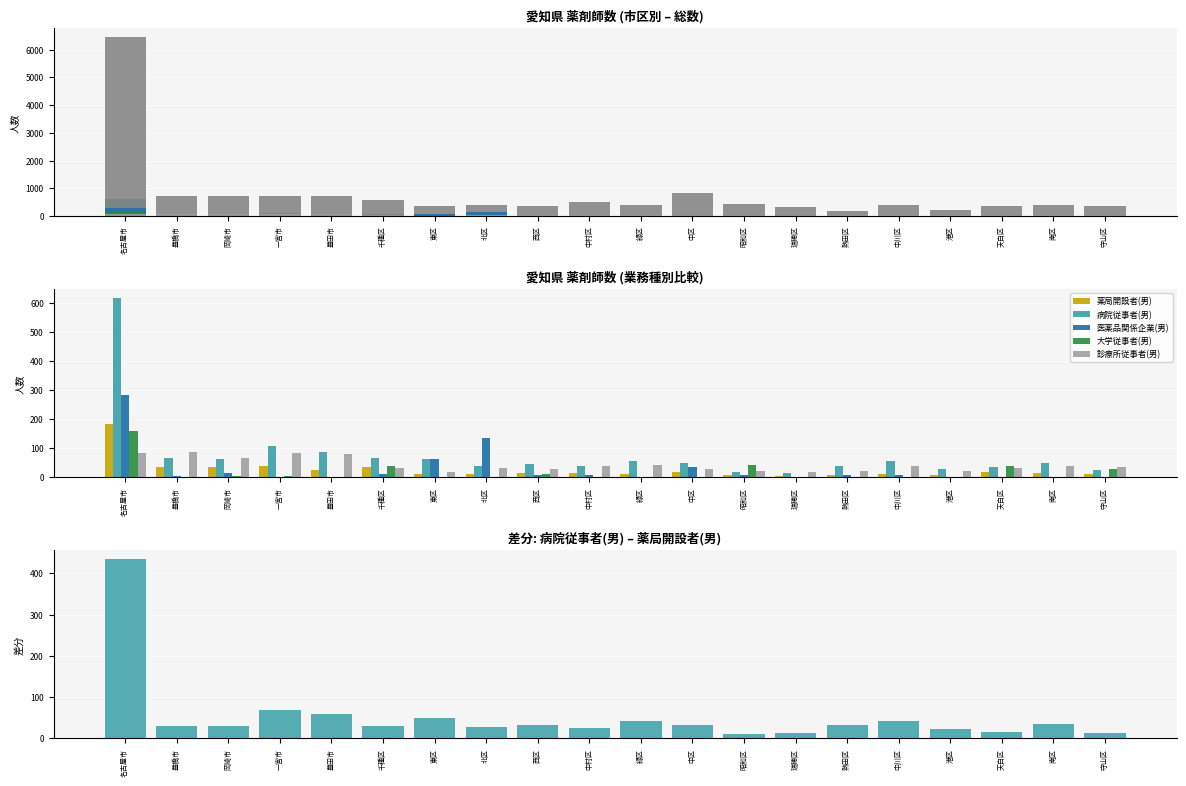

Reading left to right, extract all data points from this chart.

薬局開設者(男): 181	35	35	38	26	35	12	11	13	13	12	17	8	4	7	12	7	18	14	12
病院従事者(男): 615	65	64	106	85	65	61	39	44	38	55	49	19	16	39	55	29	34	48	26
総数: 6449	709	720	727	730	568	353	410	357	504	411	830	442	336	188	403	204	380	403	360
医薬品関係企業(男): 281	4	15	0	2	12	63	134	9	6	0	36	7	0	6	7	1	0	0	1
大学従事者(男): 158	0	3	3	0	37	1	0	12	0	0	1	41	0	0	0	0	39	0	27
診療所従事者(男): 83	85	65	83	78	31	19	31	27	37	42	27	21	19	21	37	21	30	37	36